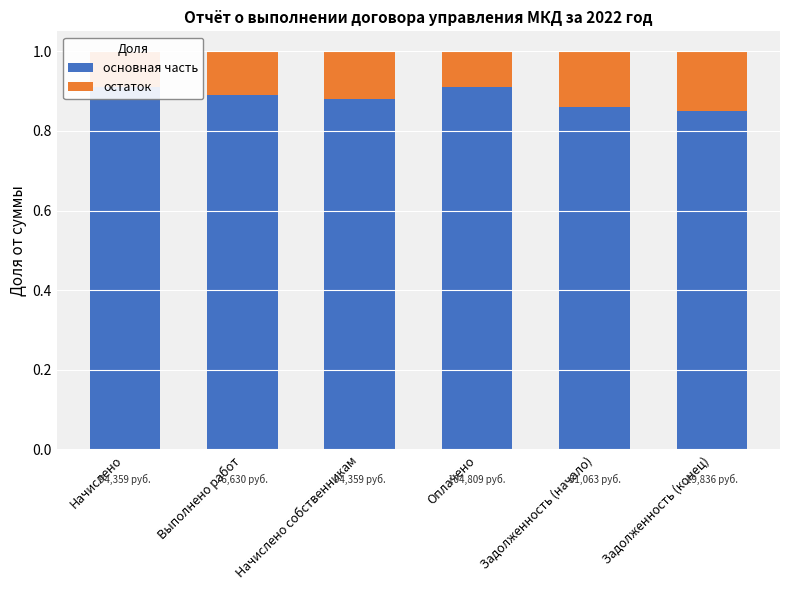

Which series has the largest total across all categories?

основная часть